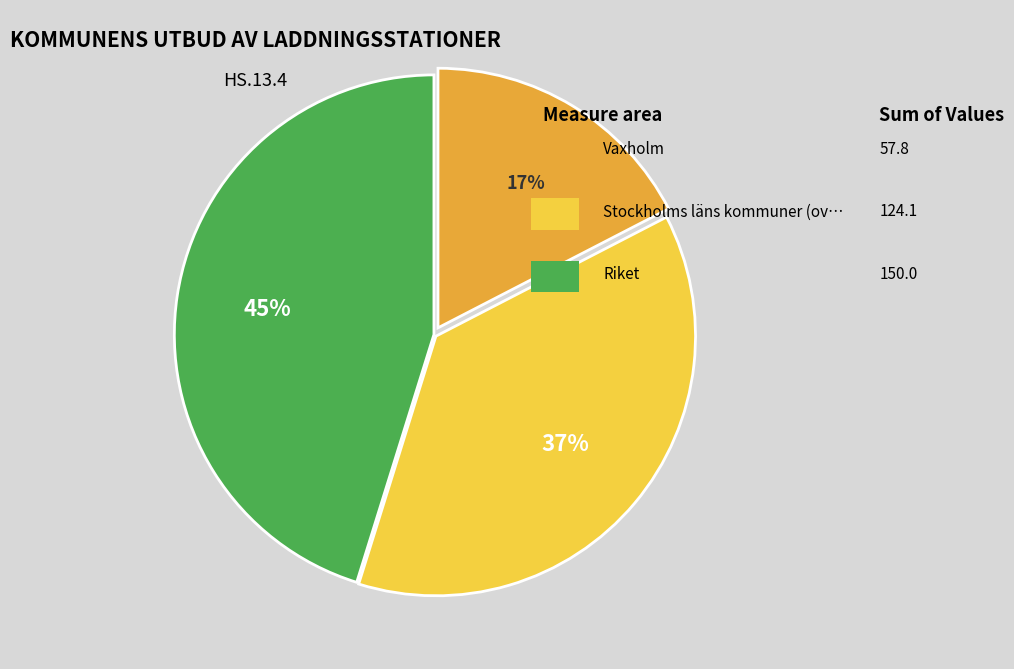

How many slices are in this pie chart?

3